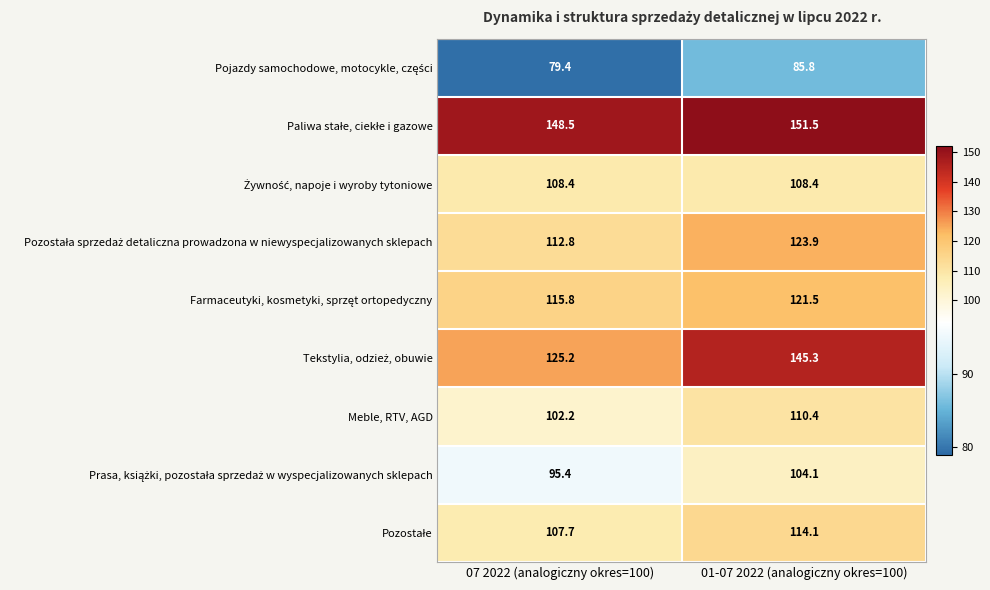

What is the total value across all series at 01-07 2022 (analogiczny okres=100)?

1065.0